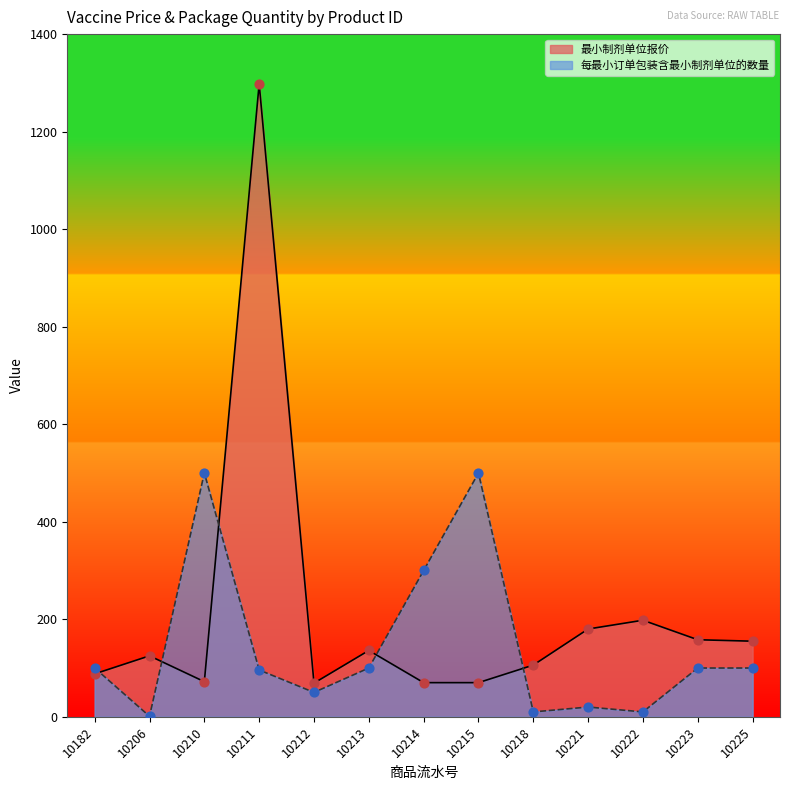

What is the total value across all series at 10218?

116